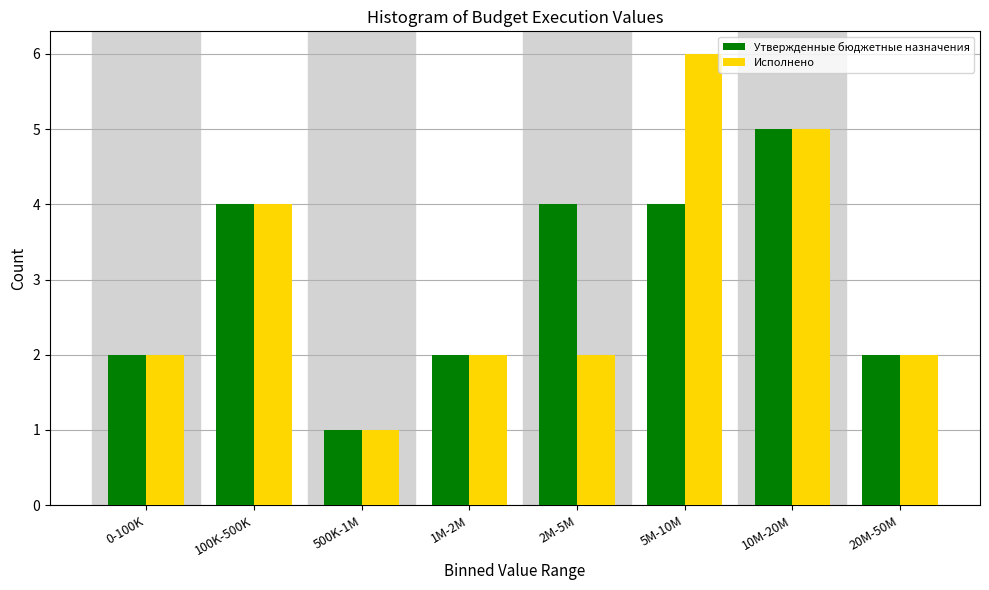

Reading left to right, what are all the values shown in this chart?

Утвержденные бюджетные назначения: 0-100K=2	100K-500K=4	500K-1M=1	1M-2M=2	2M-5M=4	5M-10M=4	10M-20M=5	20M-50M=2
Исполнено: 0-100K=2	100K-500K=4	500K-1M=1	1M-2M=2	2M-5M=2	5M-10M=6	10M-20M=5	20M-50M=2